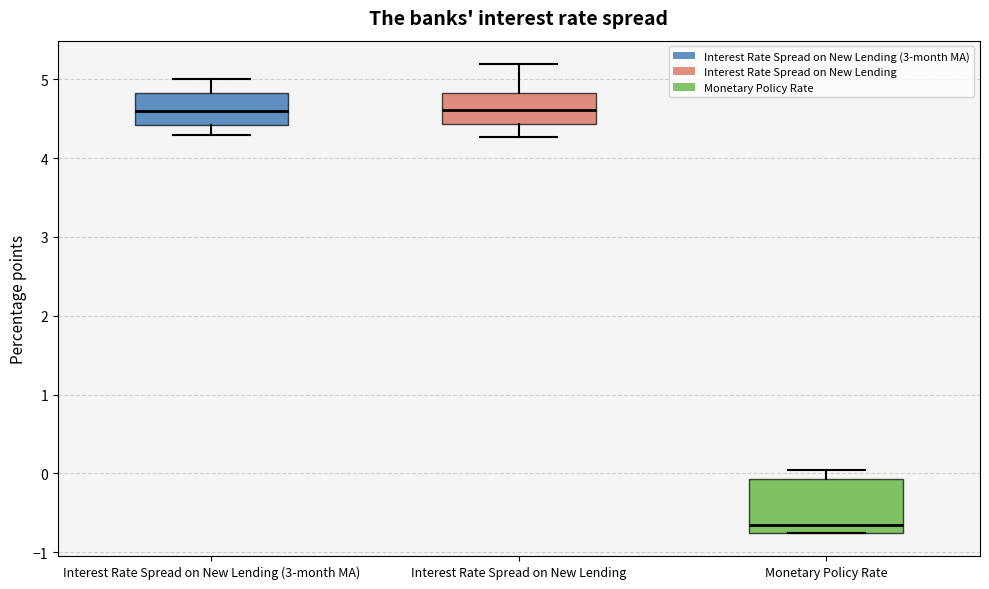

Reading left to right, transcribe this box plot: for each box, give where its median line is, the range the box spans, and where its two whiskers end, as read against the y-axis. The values are not printed on the chart, so give them approximately, as read against the axis.

Interest Rate Spread on New Lending (3-month MA): median 4.6, box 4.4 to 4.8, whiskers 4.3 to 5.0
Interest Rate Spread on New Lending: median 4.6, box 4.4 to 4.8, whiskers 4.3 to 5.2
Monetary Policy Rate: median -0.6, box -0.7 to -0.1, whiskers -0.7 to 0.1